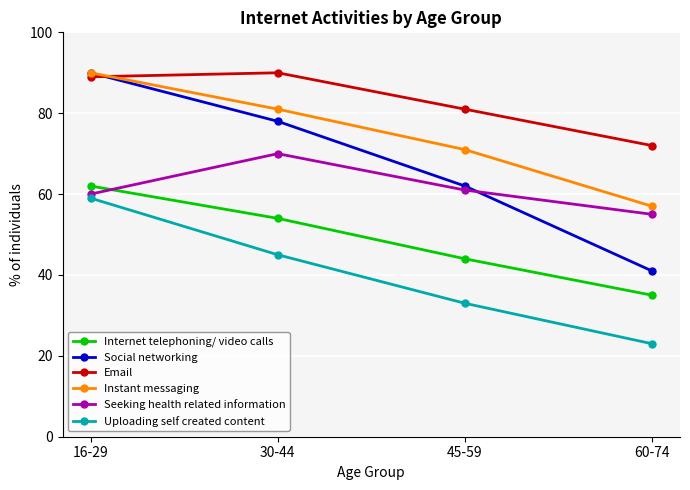

Between 16-29 and 30-44, which series saw the biggest shift?

Uploading self created content